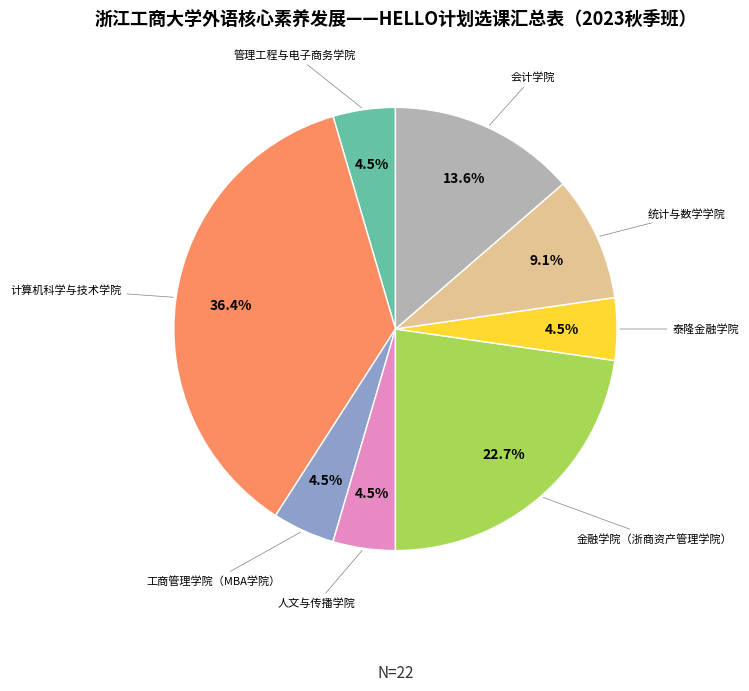

How many slices are in this pie chart?

8